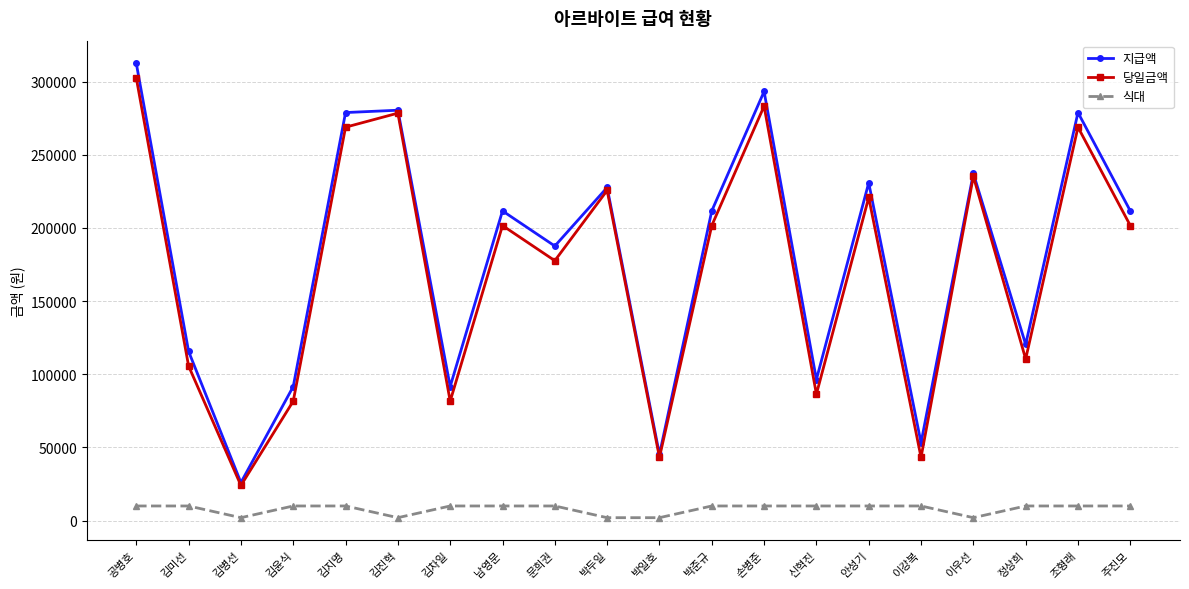

Reading right to left, what are all the values shown in this chart?

지급액: 211600	278800	120400	237200	53200	230800	96400	293200	211600	45200	227600	187600	211600	91600	280400	278800	91600	26000	115600	312400
당일금액: 201600	268800	110400	235200	43200	220800	86400	283200	201600	43200	225600	177600	201600	81600	278400	268800	81600	24000	105600	302400
식대: 10000	10000	10000	2000	10000	10000	10000	10000	10000	2000	2000	10000	10000	10000	2000	10000	10000	2000	10000	10000